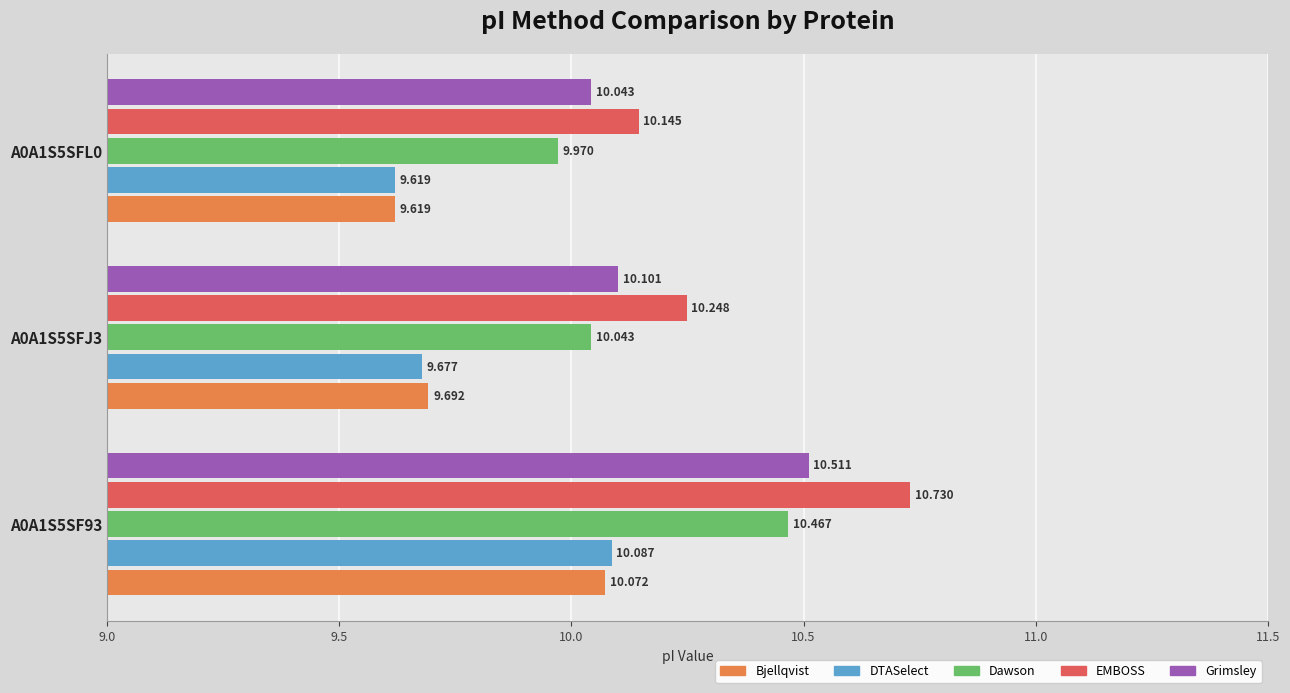

Which category has the highest value in the Dawson series?

A0A1S5SF93